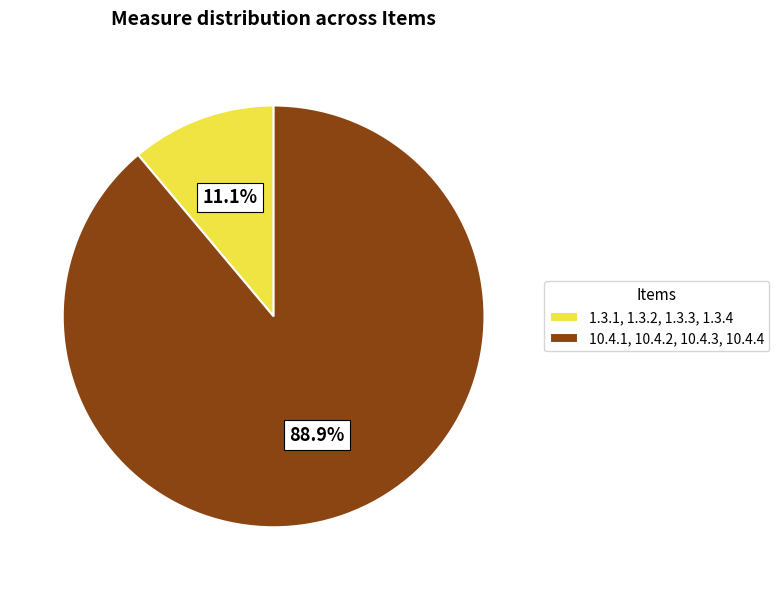

Does 1.3.1, 1.3.2, 1.3.3, 1.3.4 account for over 50% of the chart?

No